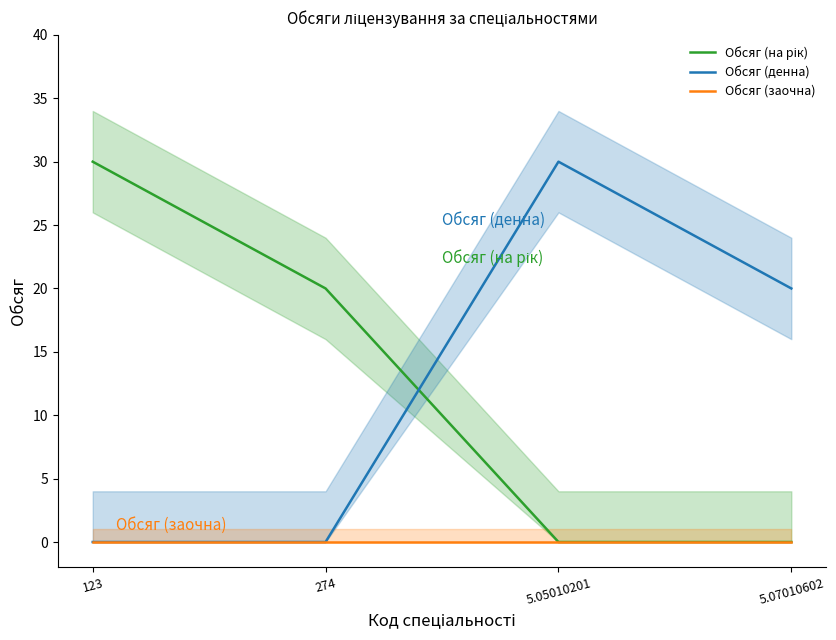

What is the label of the 1st point from the right?

5.07010602